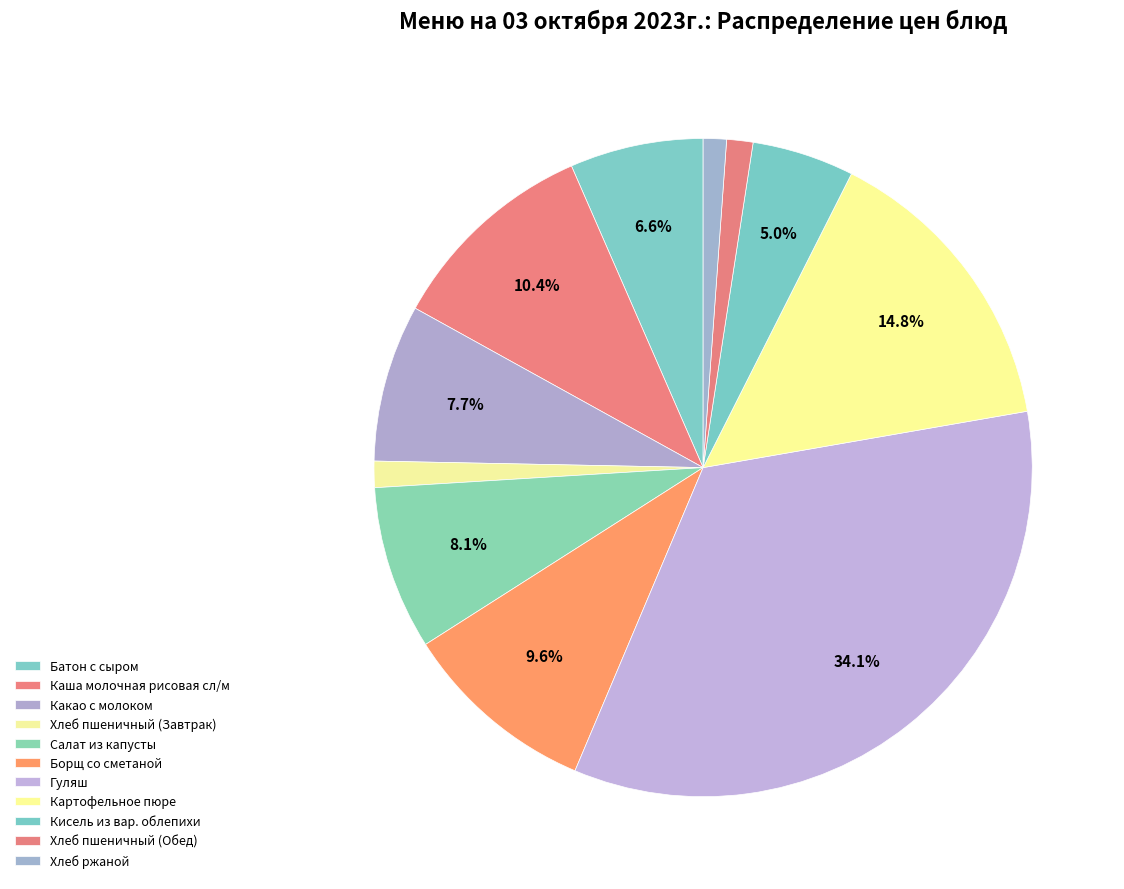

To the nearest percent, what is the difference between the Хлеб ржаной and Кисель из вар. облепихи slice percentages?

4%